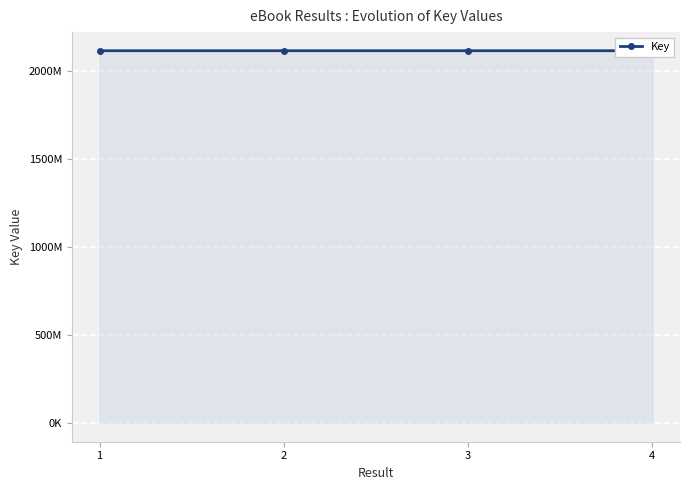

How many data points does each series have?

4